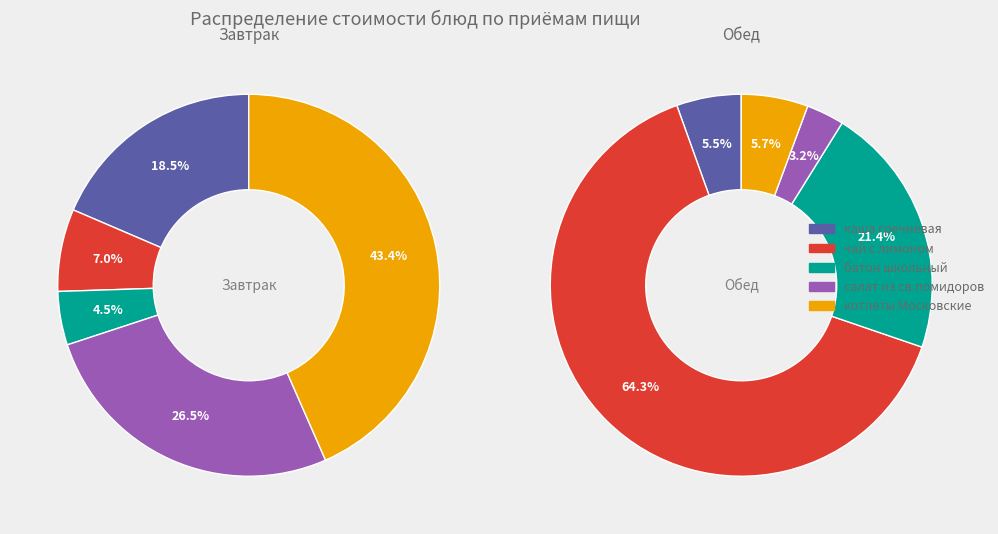

Rank the series at салат из св.помидоров from highest to lowest value.

Завтрак, Обед